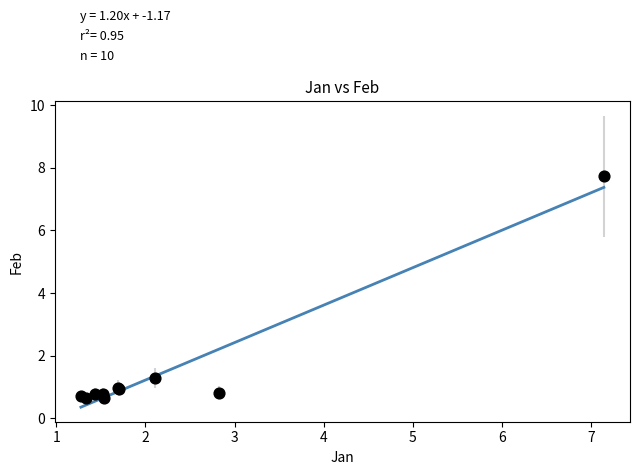

What Y value in the scatter plot is closest to 4?

1.3